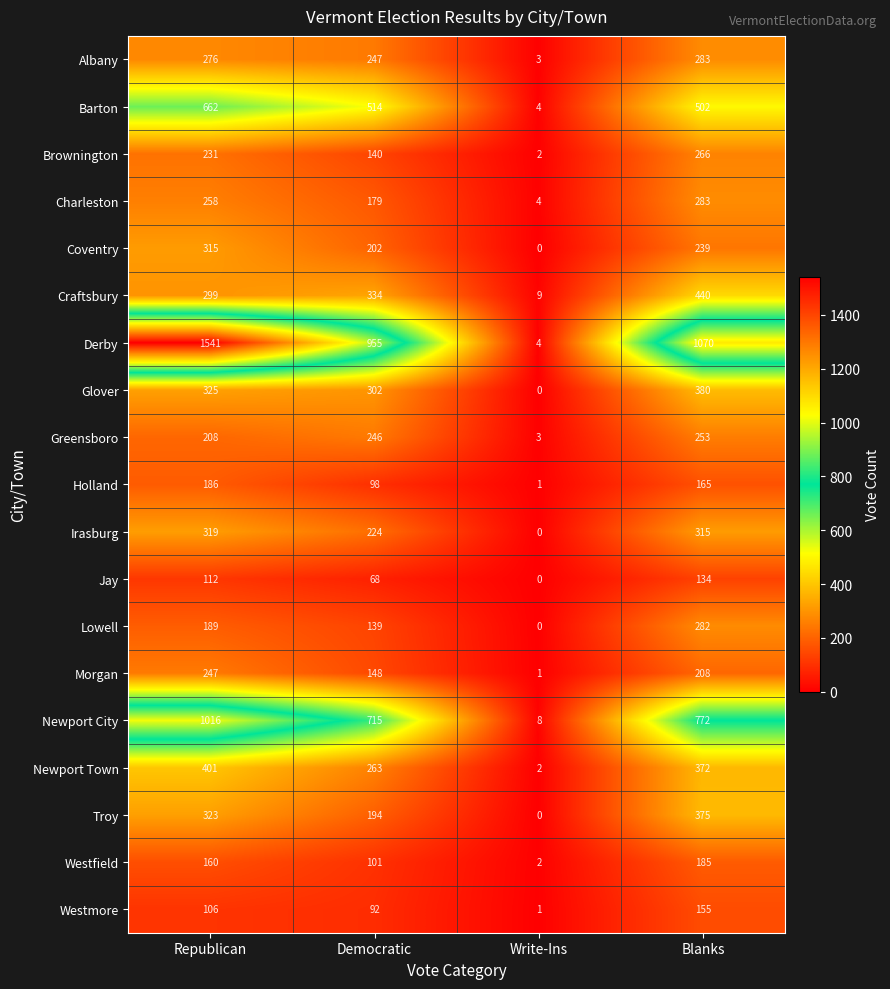

What is the spread (max minus min) of values at Democratic?

887